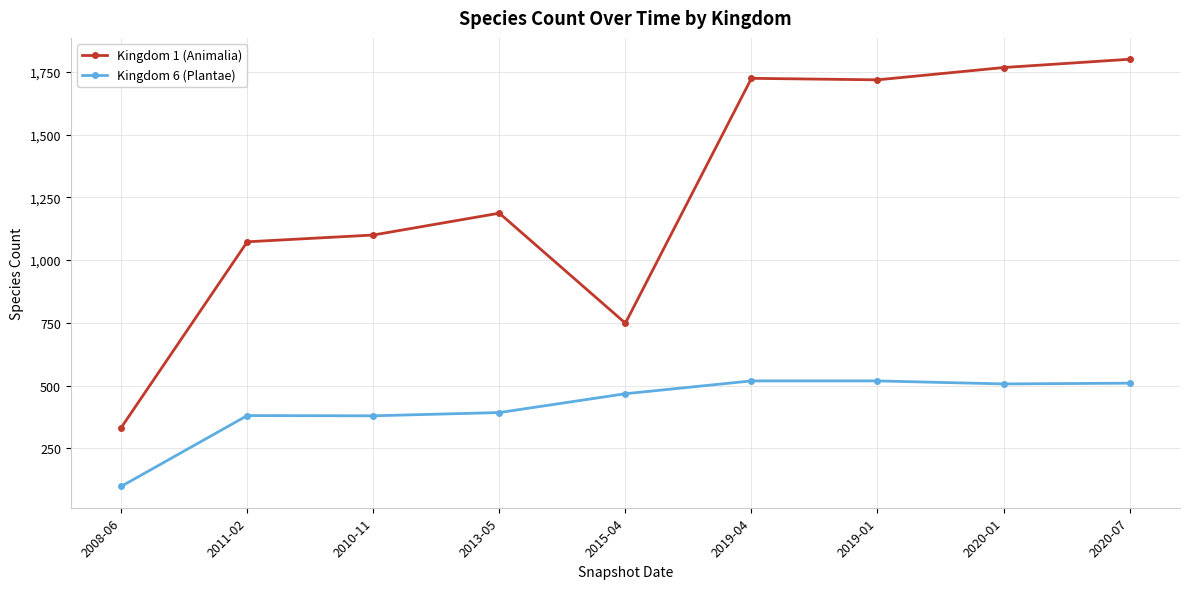

At which category is the sum across all series the highest?

2020-07